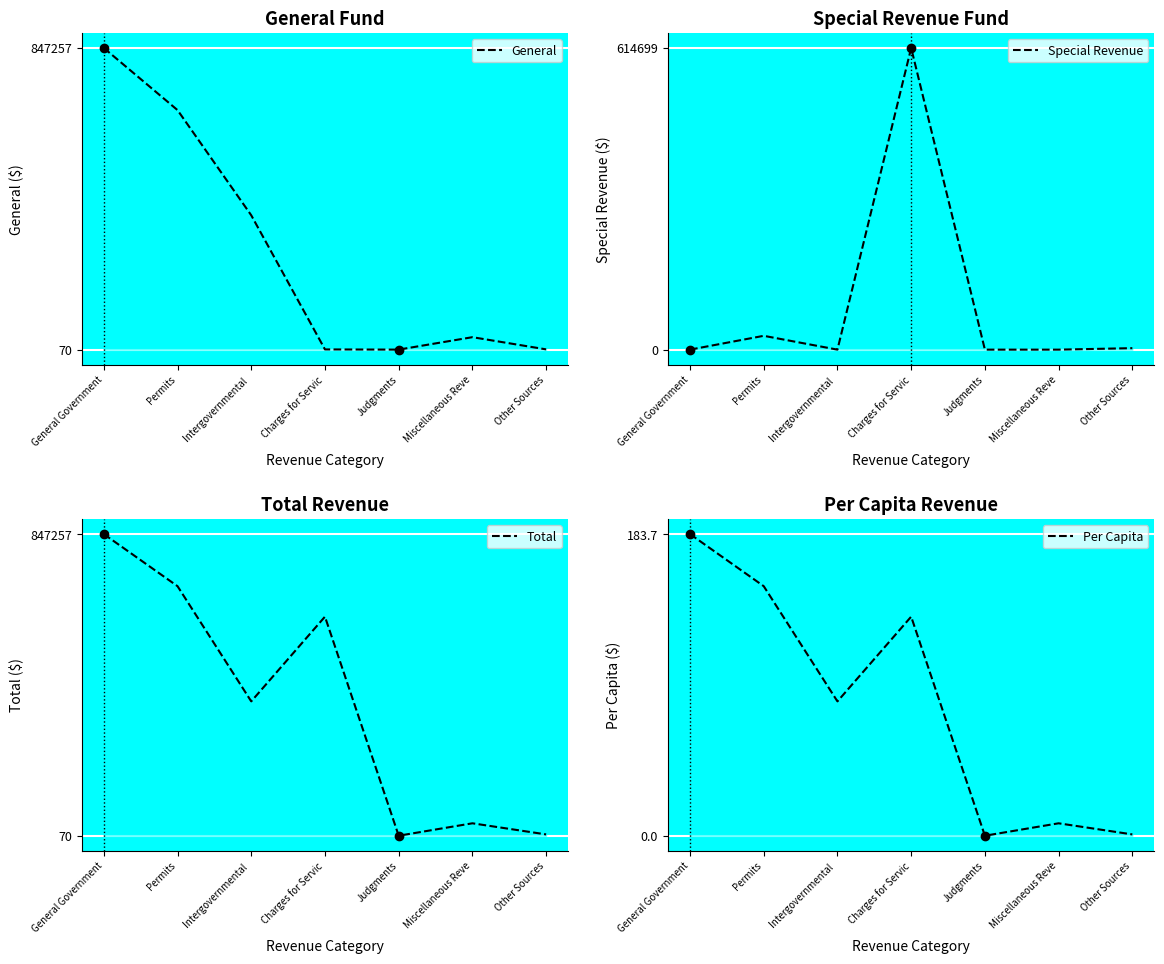

Between Other Sources and Miscellaneous Reve, which is larger?

Miscellaneous Reve